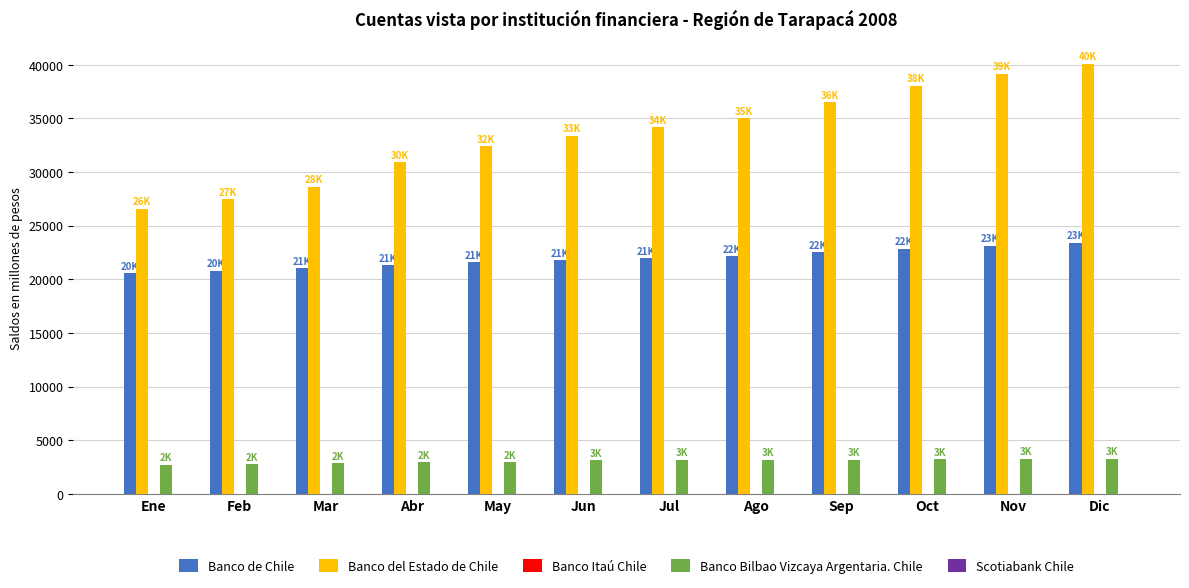

How many groups of bars are there?

12